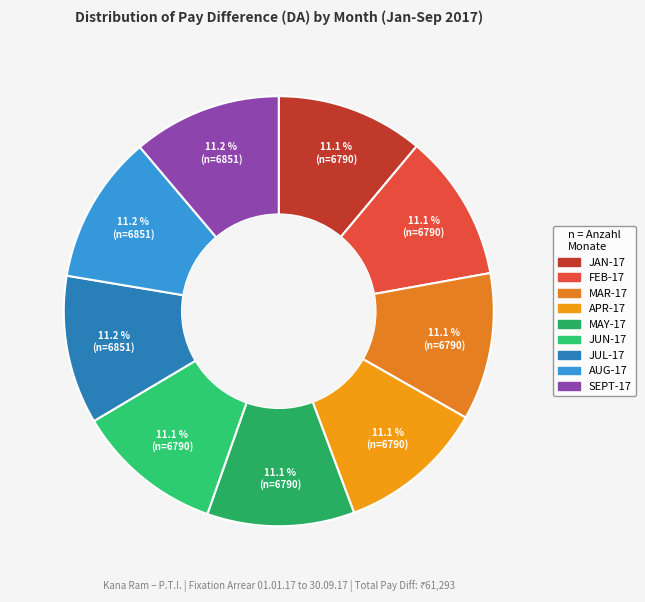

How many slices are in this pie chart?

9